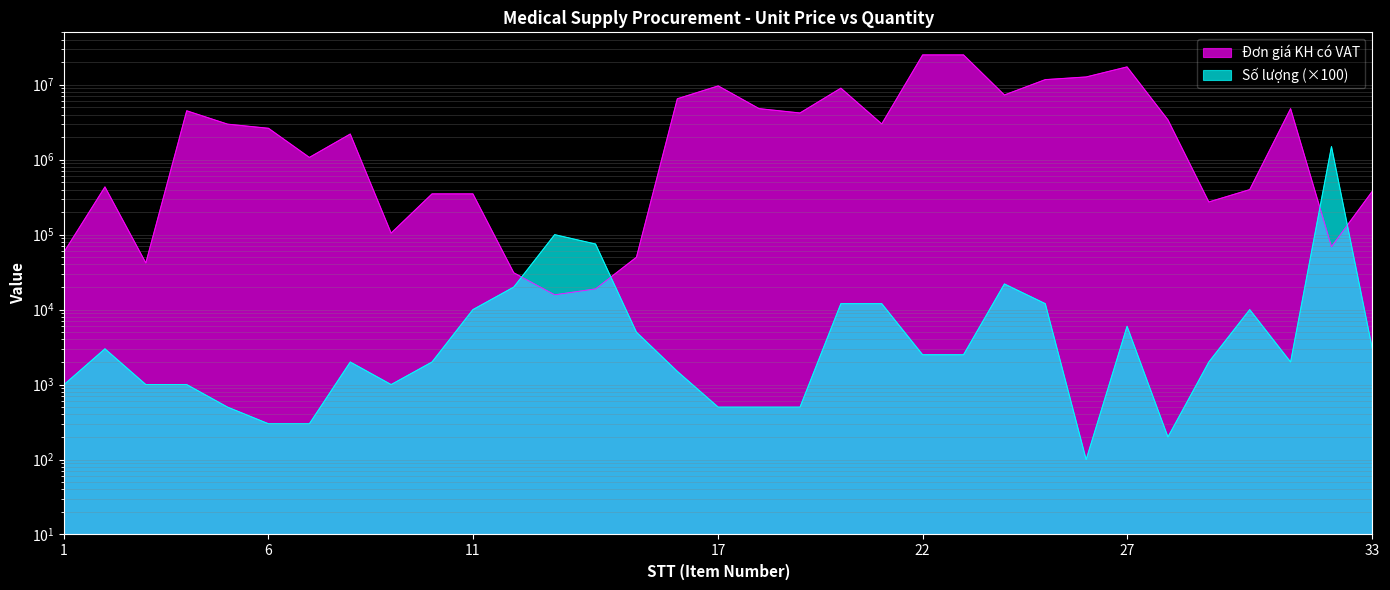

What is the difference between the maximum and minimum values in the Số lượng series?

1499900